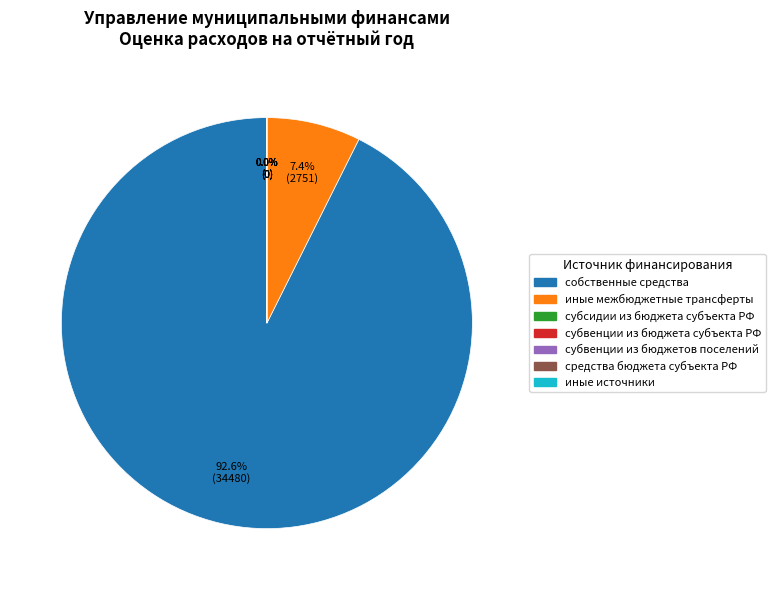

Combined, what portion of the pie is субвенции из бюджета субъекта Российской Федерации and собственные средства бюджета МО «Катангский район»?

92.6%